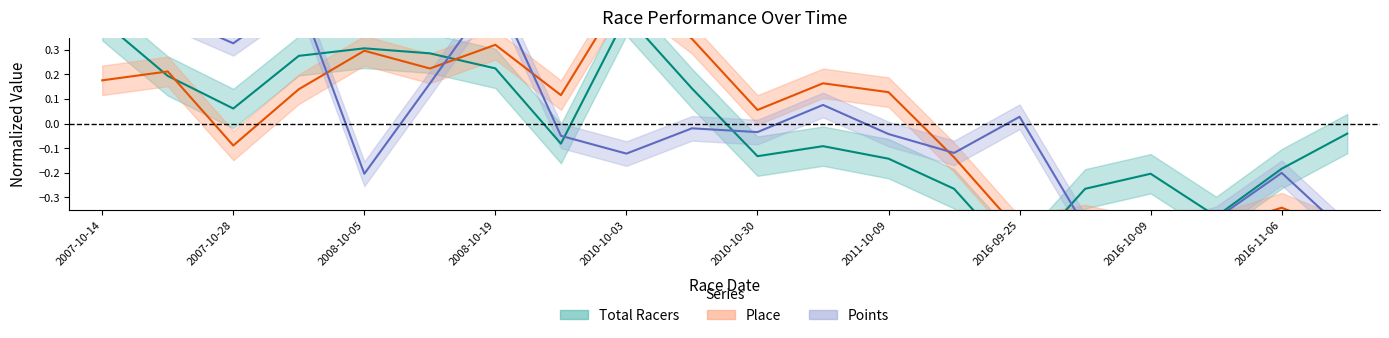

What is the value of the total_racers point at the 5th from the left?

0.3